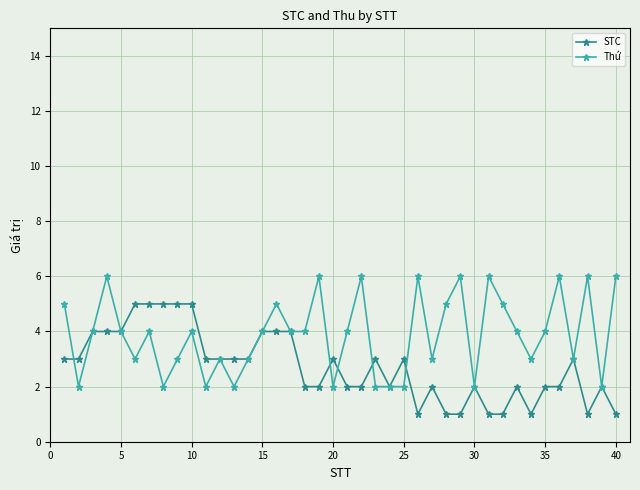

Which series has the largest total across all categories?

Thứ